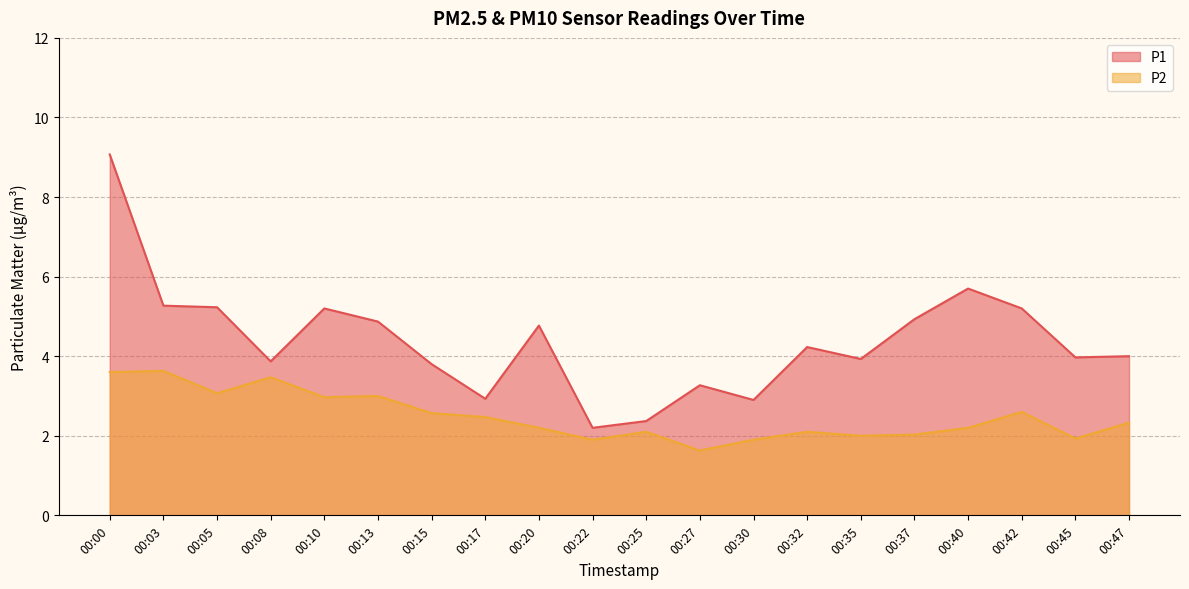

Which series has the widest spread of values?

P1